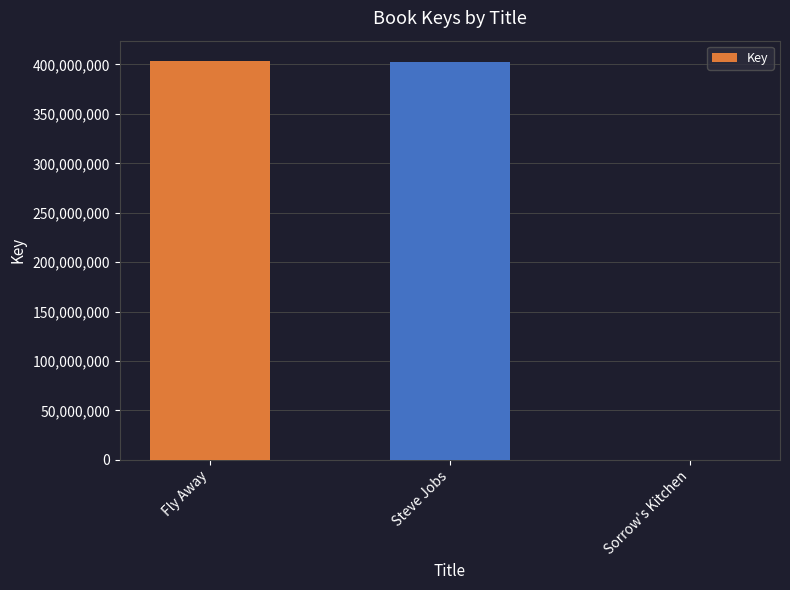

Count the number of data series in this chart.

1